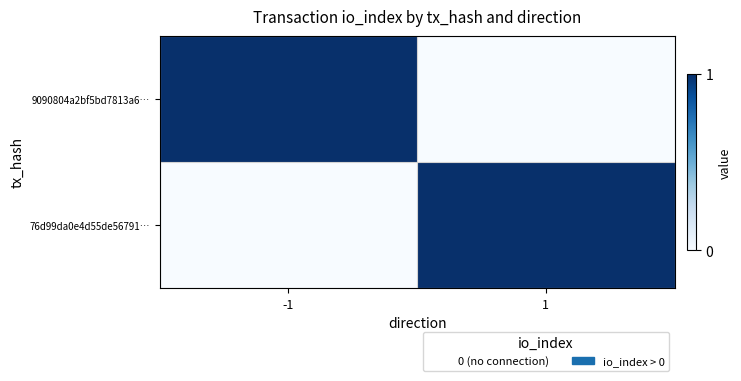

Which series changed the most between -1 and 1?

9090804a2bf5bd7813a6…